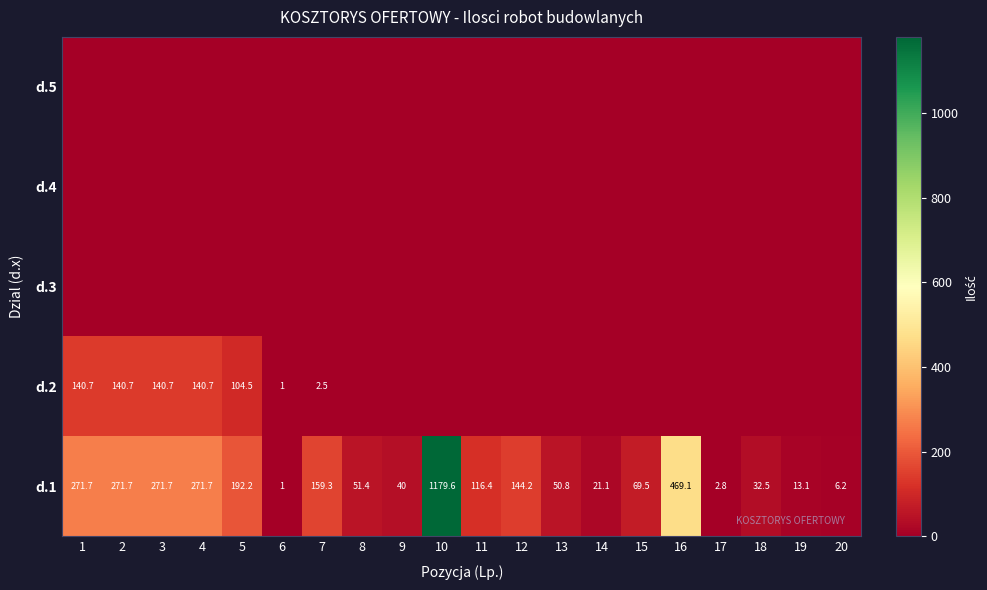

What value does the d.1 series have at 11?

116.4